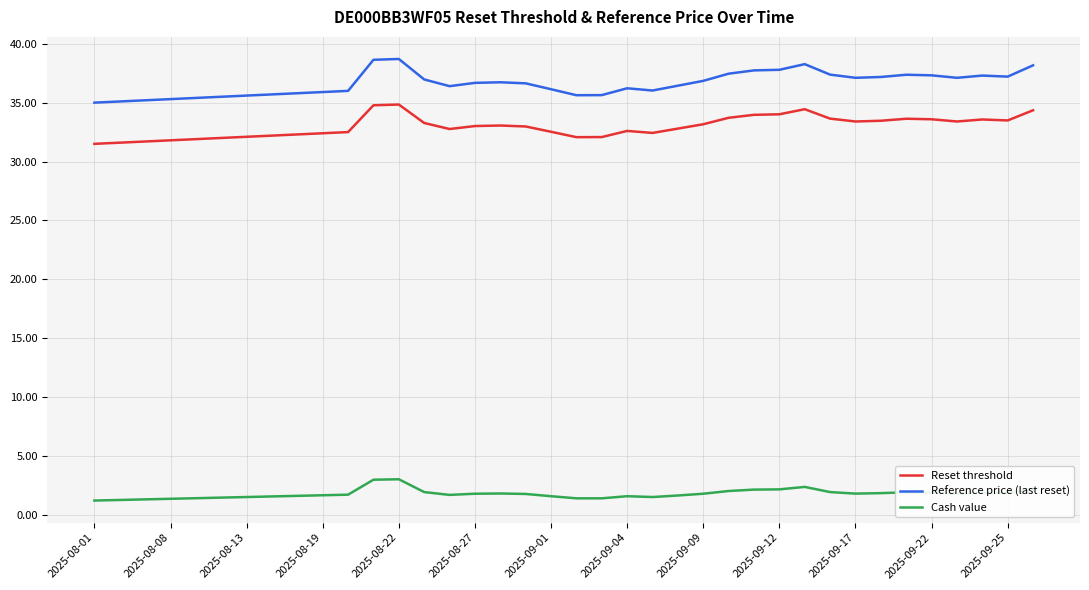

What is the maximum value shown in the chart?

38.7